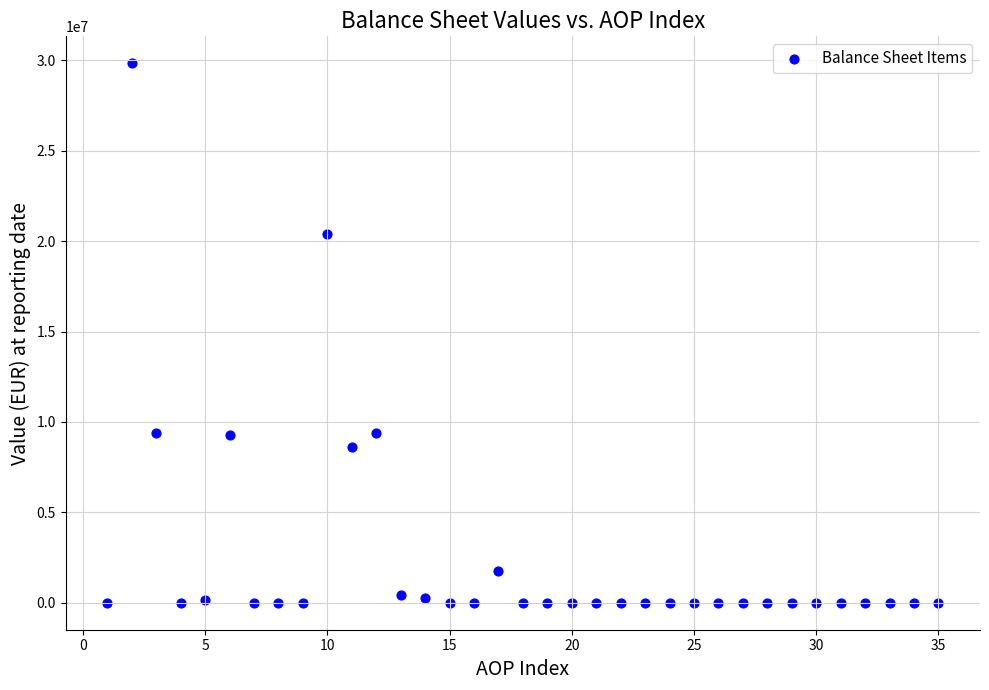

What is the range of X values (max minus min)?

34